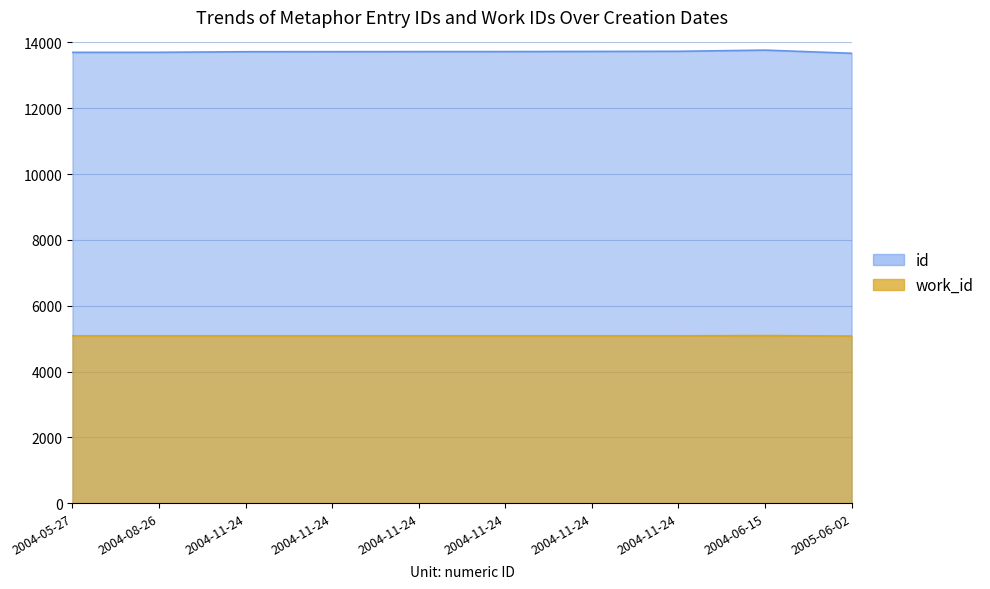

The id series shows 22900 at 2004-08-26. True or false?

False